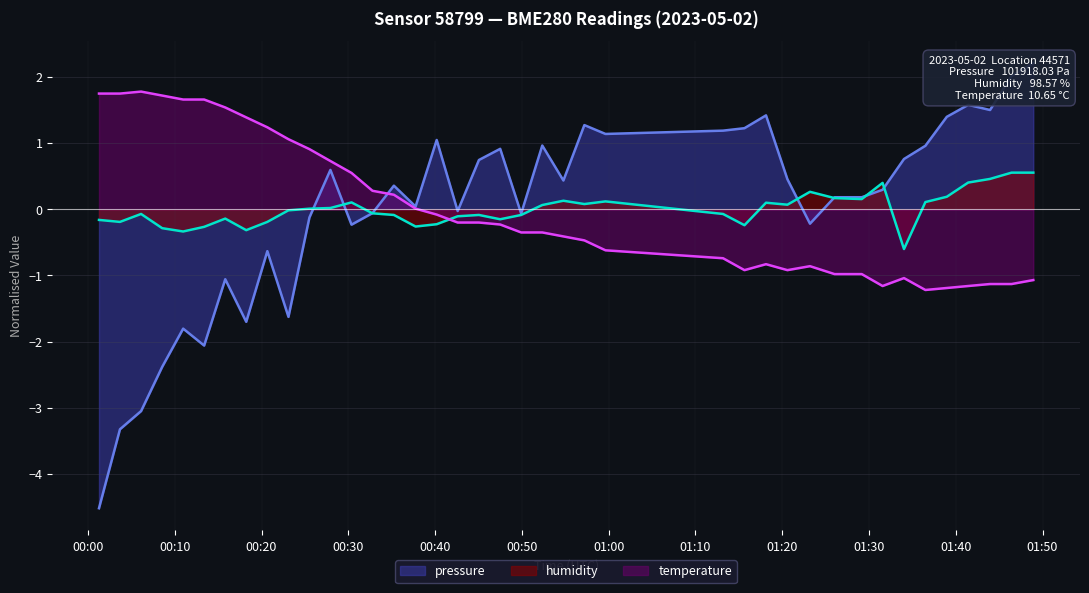

How many interior local valleys does the humidity series have?

10